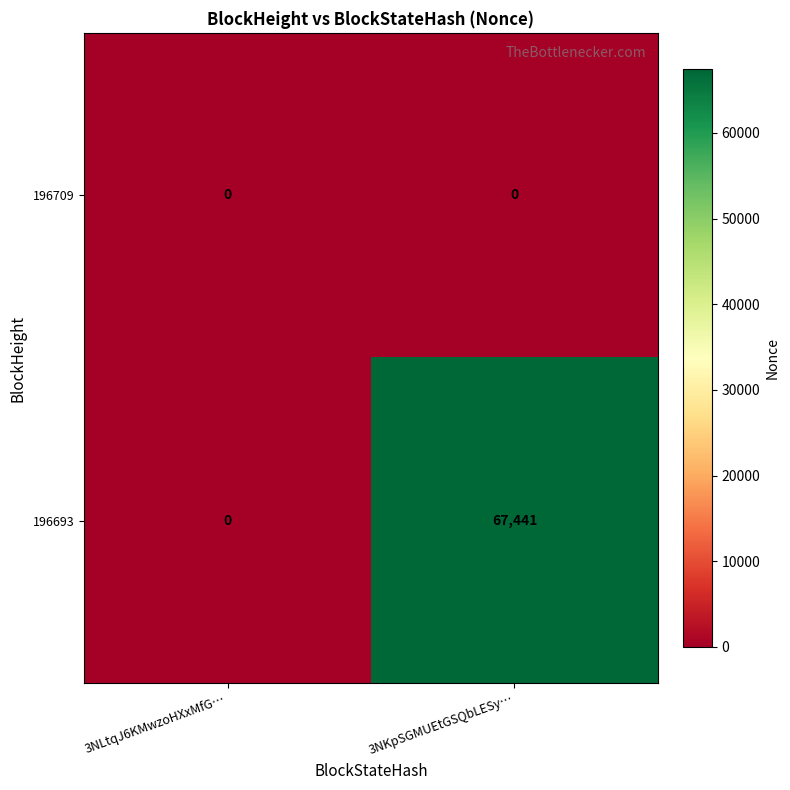

Reading left to right, transcribe all the data shown in this chart.

196709: 3NLtqJ6KMwzoHXxMfG…=0	3NKpSGMUEtGSQbLESy…=0
196693: 3NLtqJ6KMwzoHXxMfG…=0	3NKpSGMUEtGSQbLESy…=67441